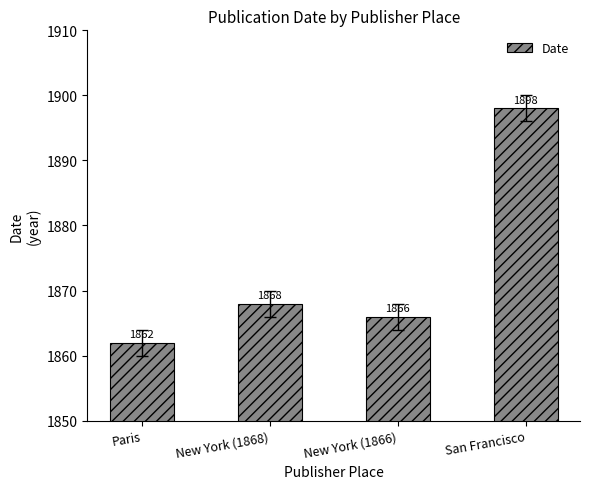

Reading left to right, extract all data points from this chart.

1862	1868	1866	1898